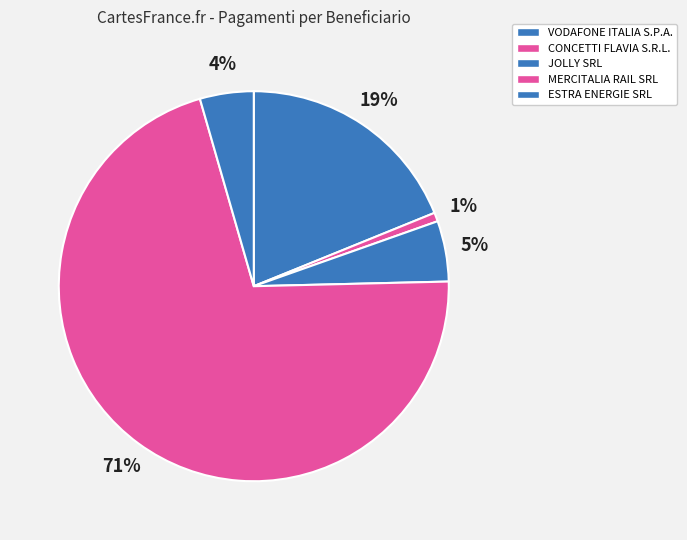

How many segments does this pie chart have?

5